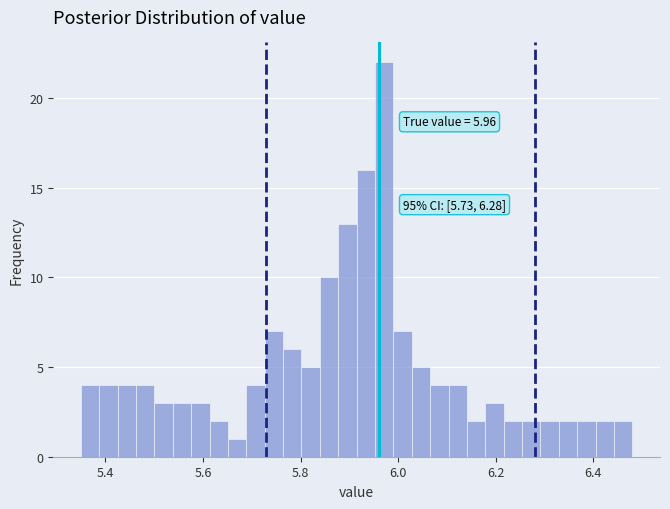

Read against the x-axis, roughly where is the centre of the tallest bar?

5.98